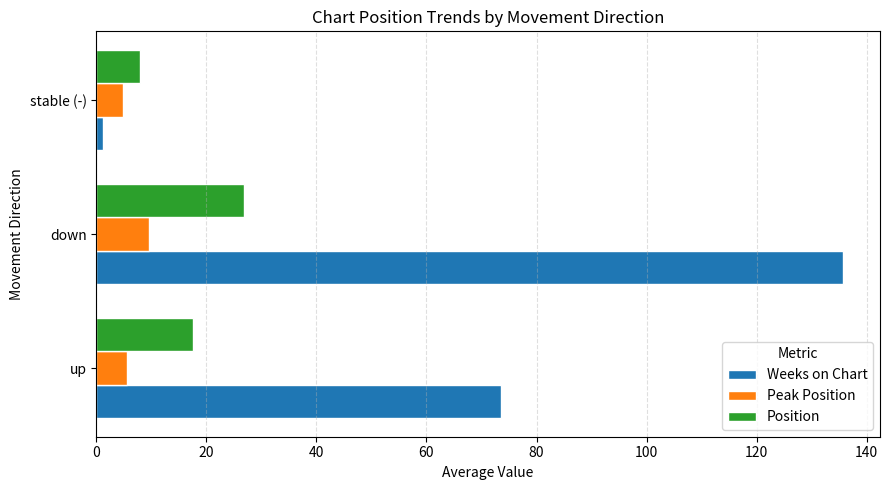

What is the difference between the second highest and minimum values in the Position series?

9.5